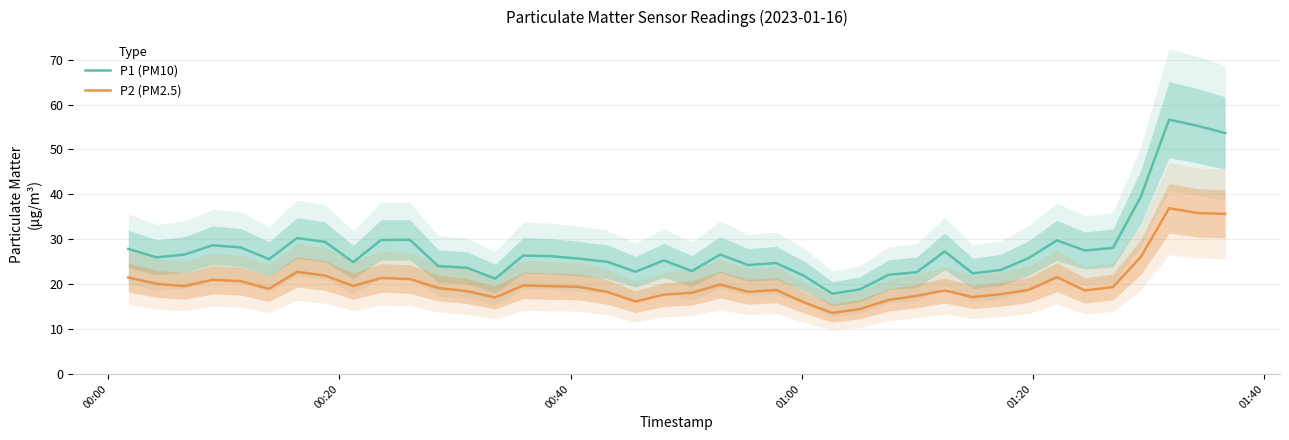

True or false: P2 (PM2.5) and P1 (PM10) cross at least once.

False